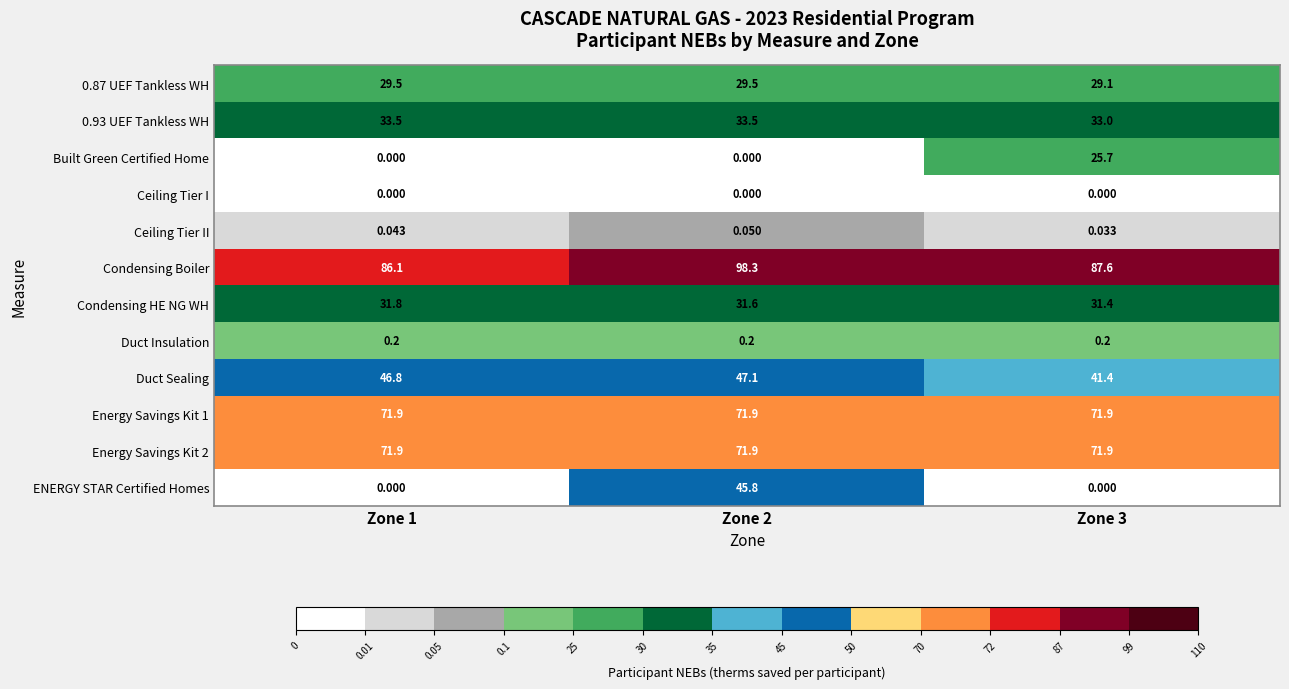

Is the value of ENERGY STAR Certified Homes at Zone 1 greater than the value of Energy Savings Kit 1 at Zone 2?

No